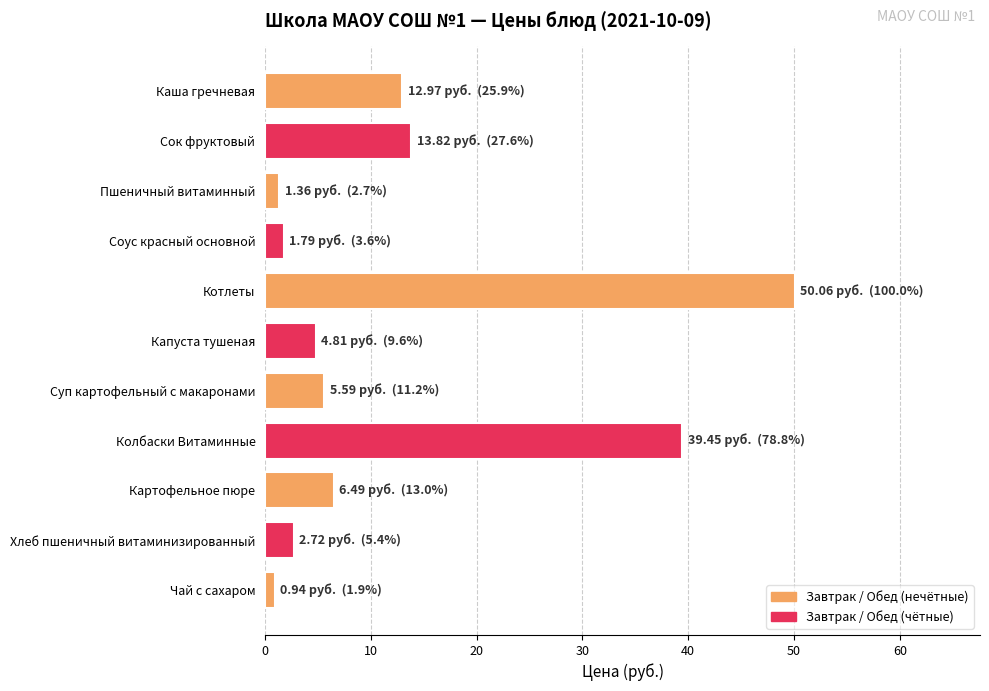

Reading top to bottom, extract all data points from this chart.

Каша гречневая=13.0	Сок фруктовый=13.8	Пшеничный витаминный=1.4	Соус красный основной=1.8	Котлеты=50.1	Капуста тушеная=4.8	Суп картофельный с макаронами=5.6	Колбаски Витаминные=39.5	Картофельное пюре=6.5	Хлеб пшеничный витаминизированный=2.7	Чай с сахаром=0.9